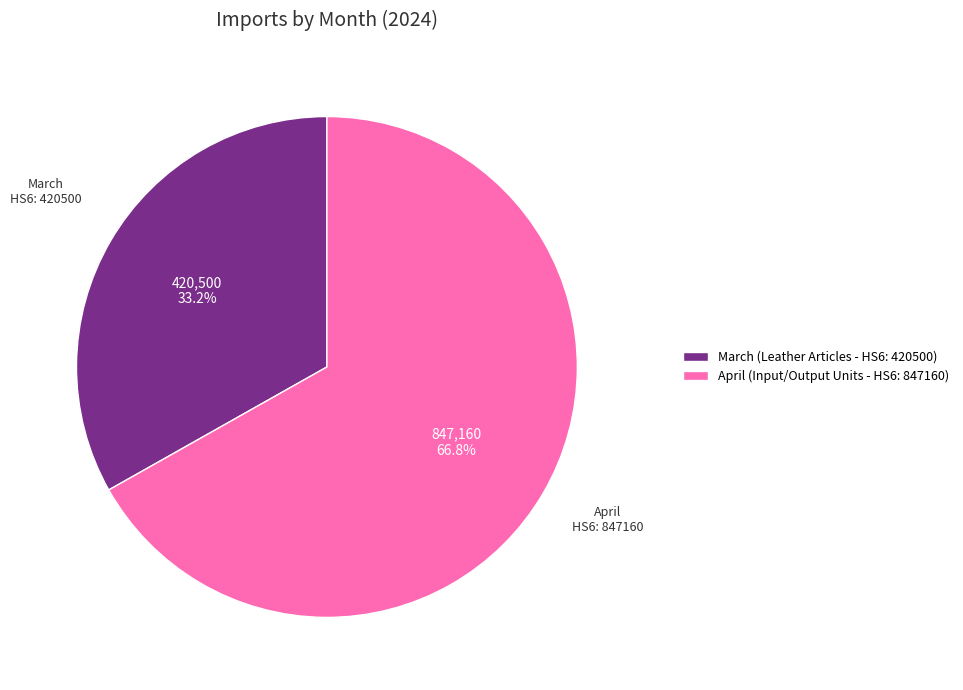

Which slice represents more than half of the pie?

April